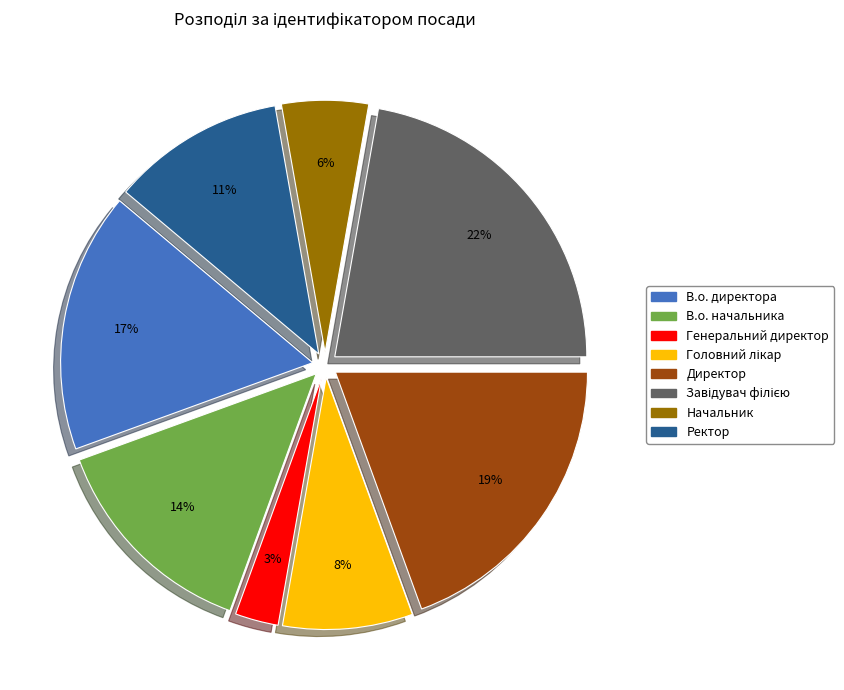

To the nearest percent, what portion does Начальник represent?

6%